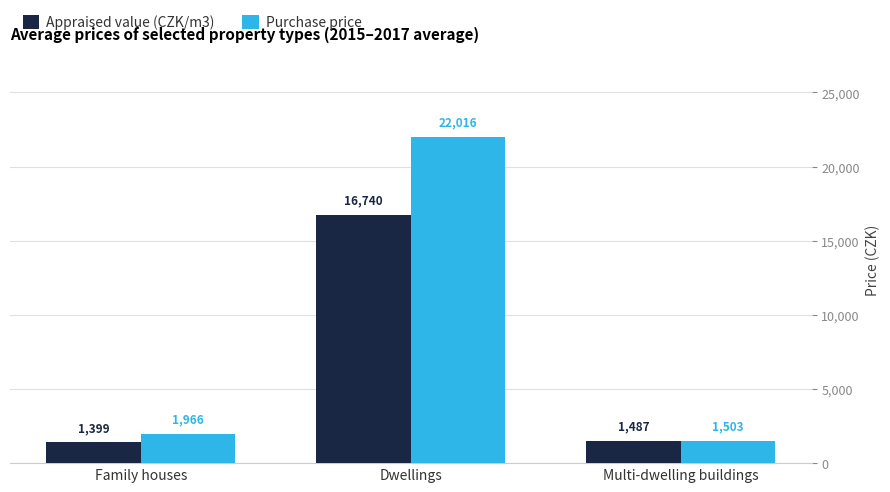

At which category does the chart reach its minimum across all series?

Family houses